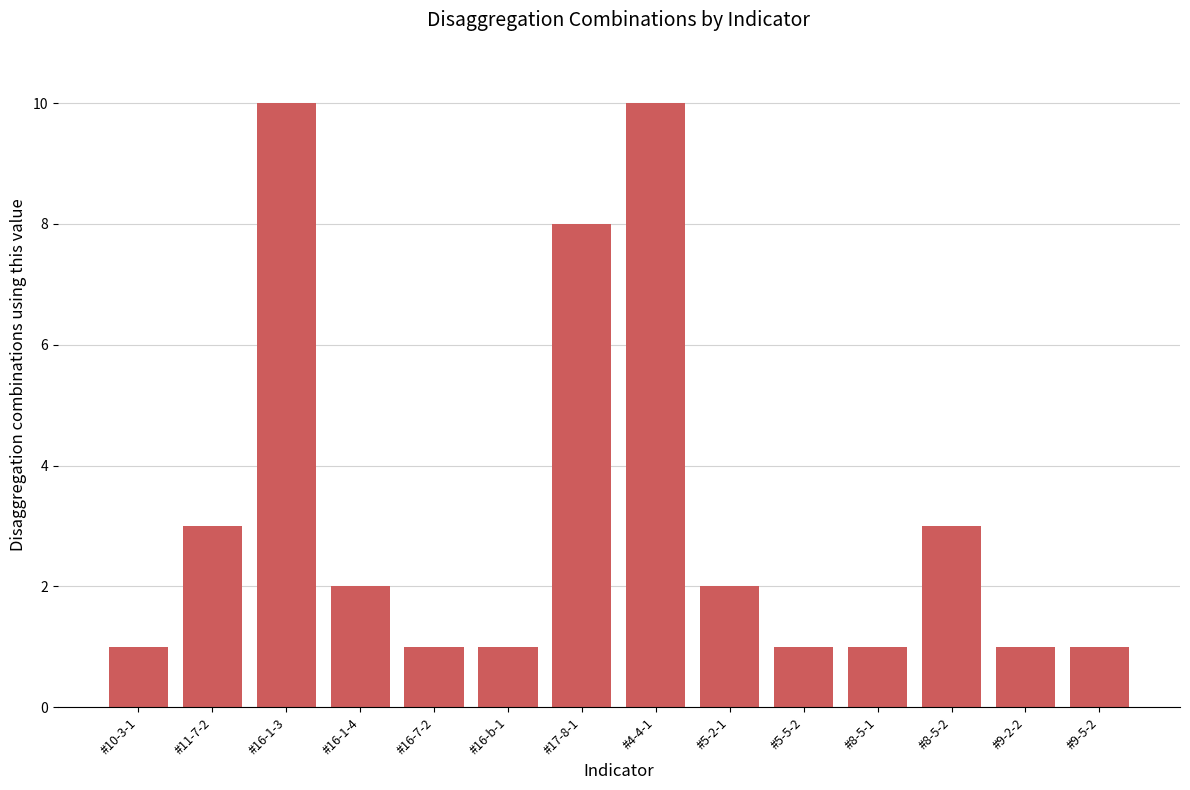

What is the difference between the values at #5-2-1 and #16-7-2?

1